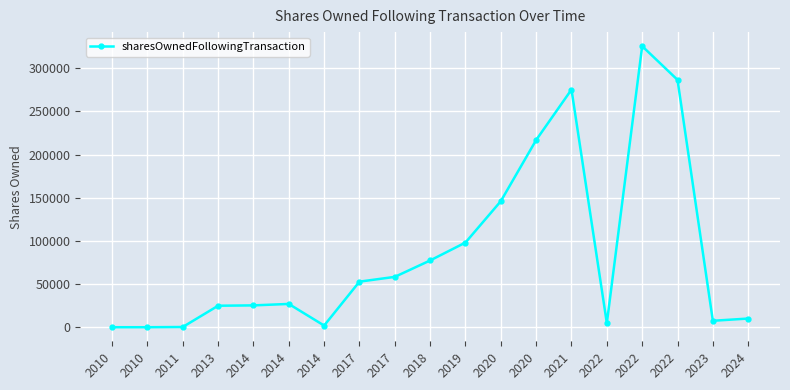

Does the chart have visible grid lines?

Yes